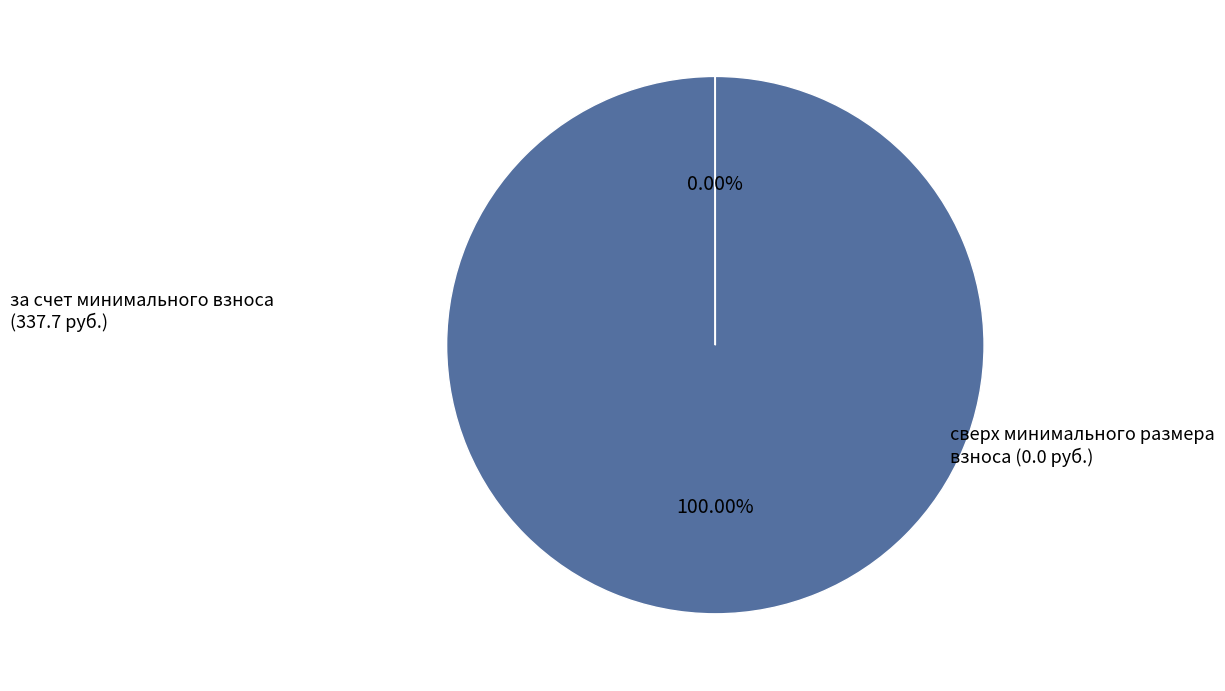

Which has a higher value, за счет минимального взноса or сверх минимального размера взноса?

за счет минимального взноса